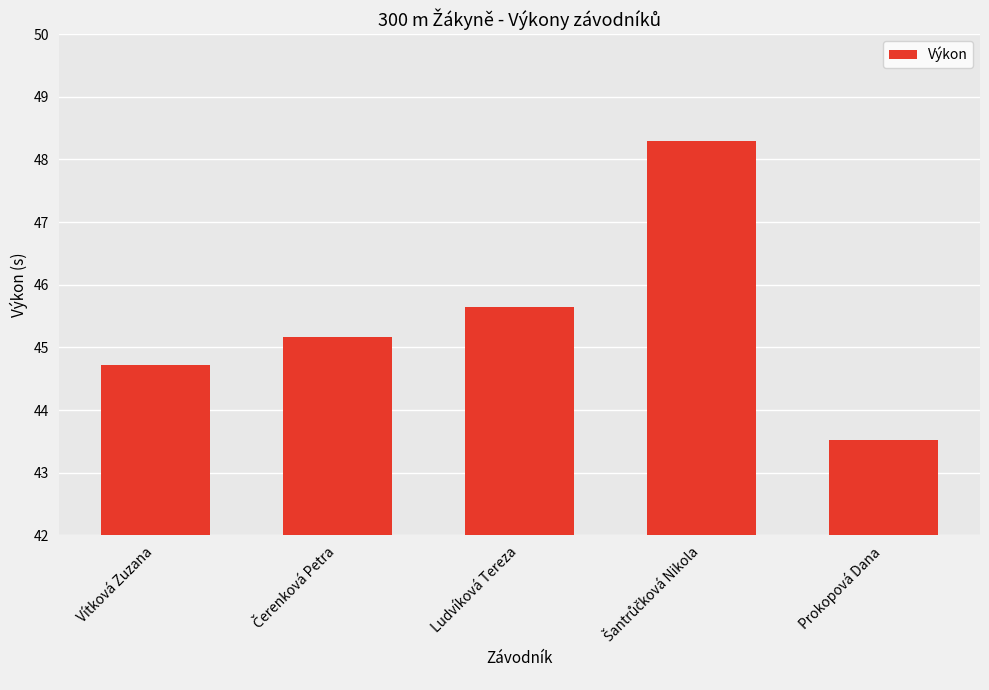

What is the change in value from Ludvíková Tereza to Prokopová Dana?

-2.1